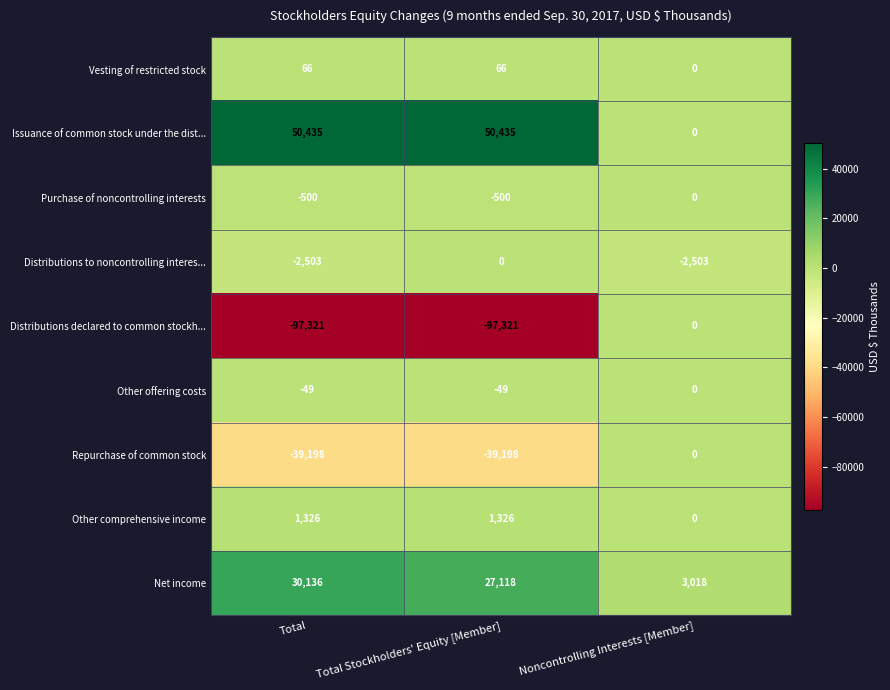

Reading left to right, extract all data points from this chart.

Vesting of restricted stock: 66	66	0
Issuance of common stock under the dist...: 50435	50435	0
Purchase of noncontrolling interests: -500	-500	0
Distributions to noncontrolling interes...: -2503	0	-2503
Distributions declared to common stockh...: -97321	-97321	0
Other offering costs: -49	-49	0
Repurchase of common stock: -39198	-39198	0
Other comprehensive income: 1326	1326	0
Net income: 30136	27118	3018